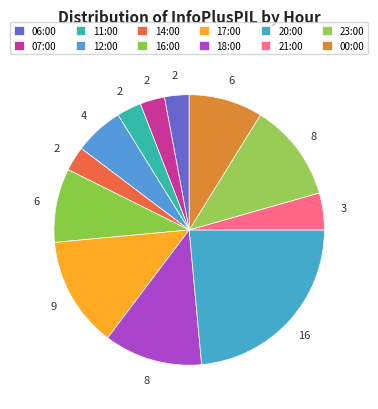

What portion of the pie excludes 20:00?

76.5%